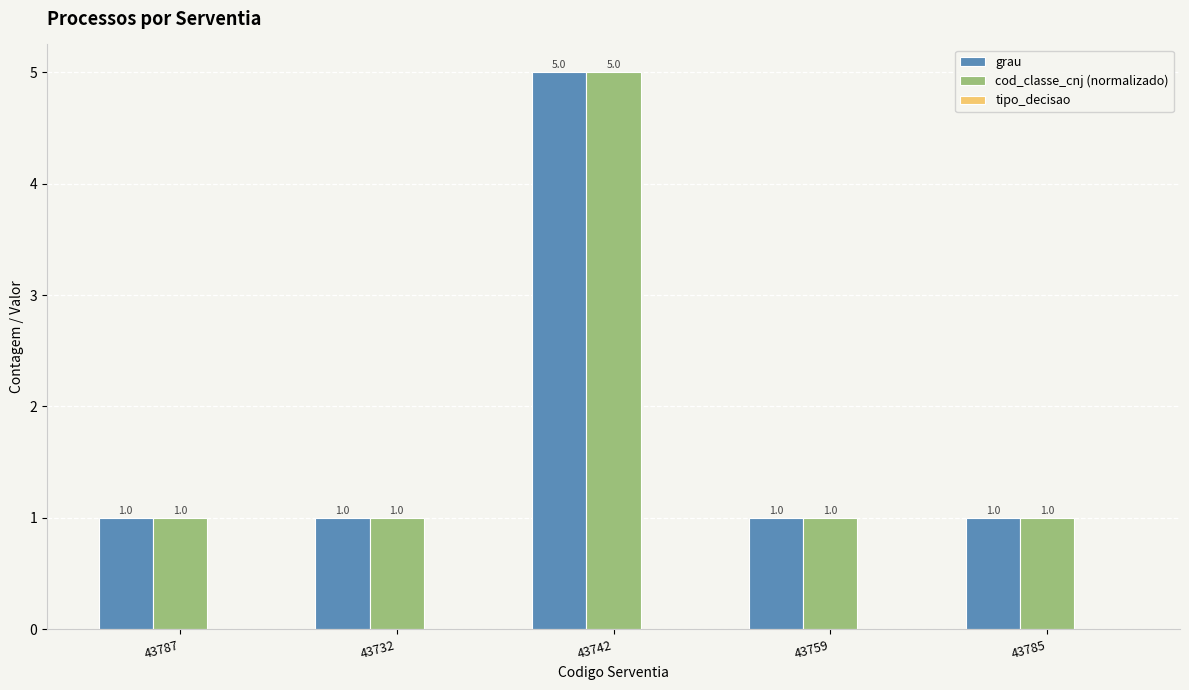

Count the cod_classe_cnj (normalizado) values in the range 1 to 2.

4